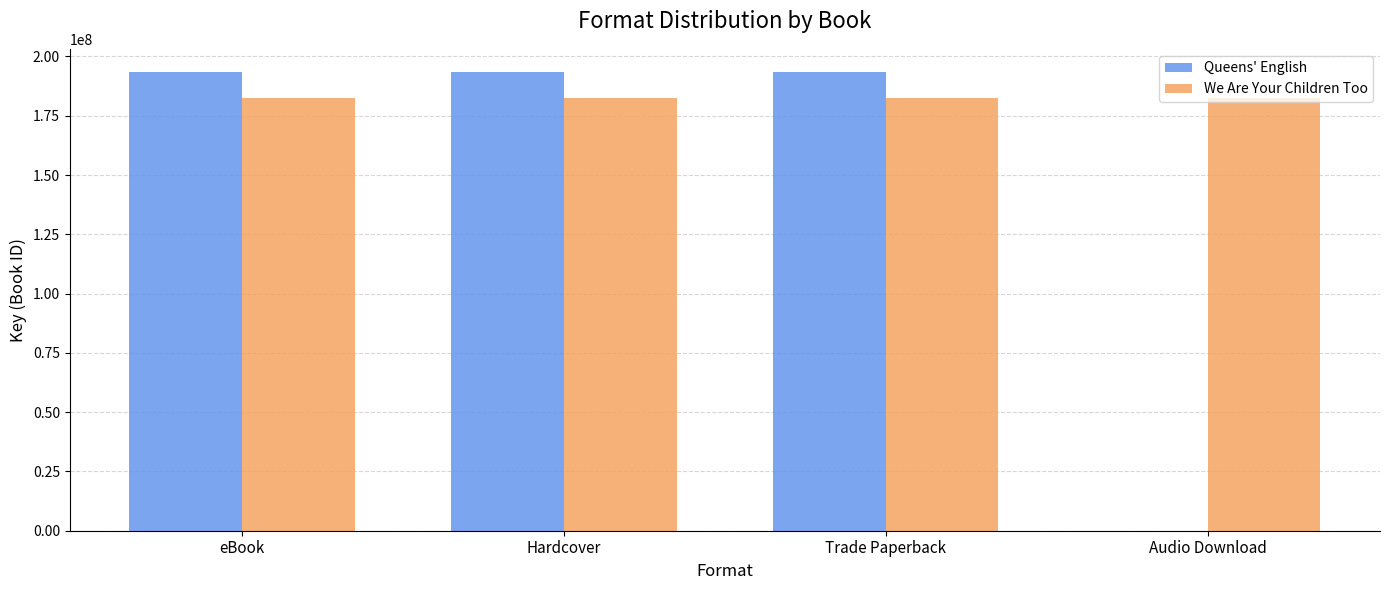

What is the maximum value for We Are Your Children Too?

182691926